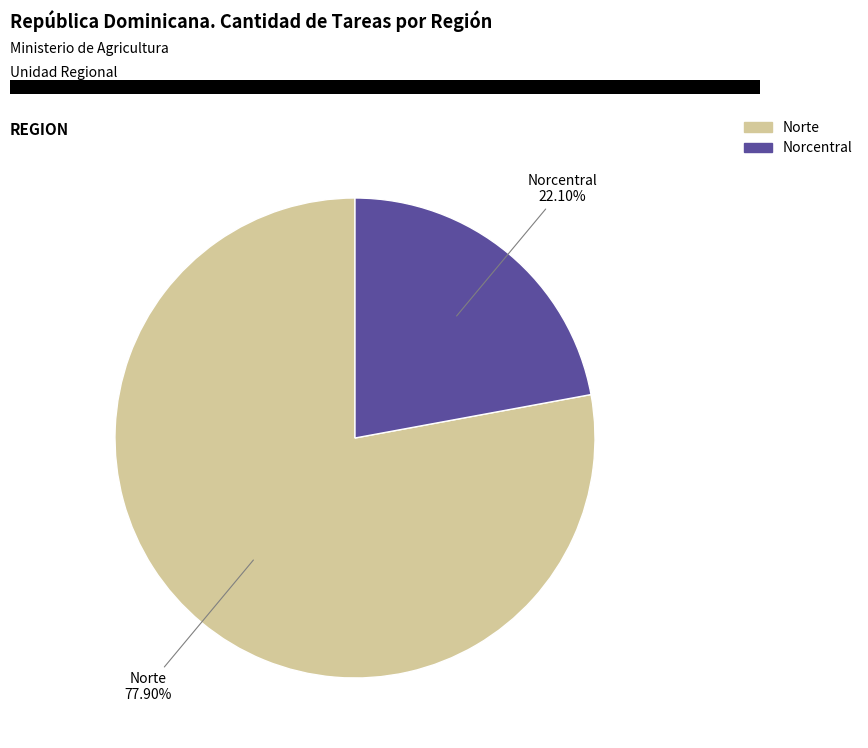

Which category has the smallest portion of the pie?

Norcentral